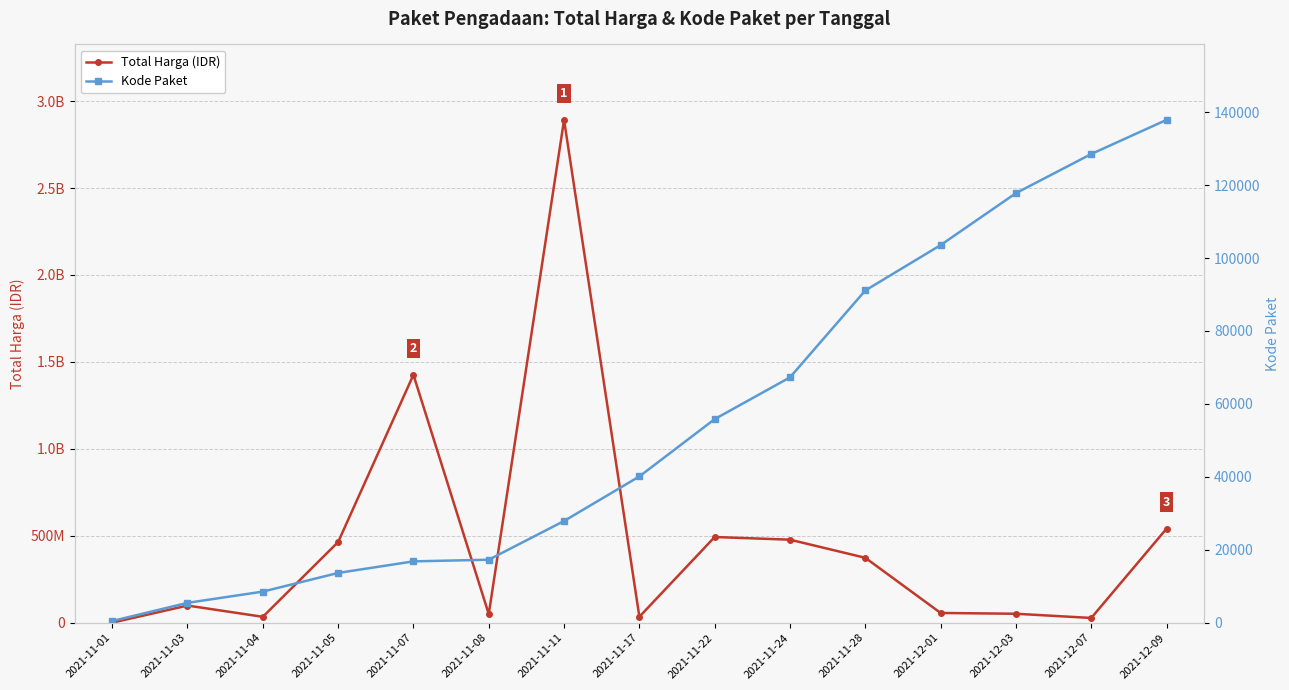

Read the Total Harga (IDR) value at 2021-11-17, to the nearest 100.

34292000